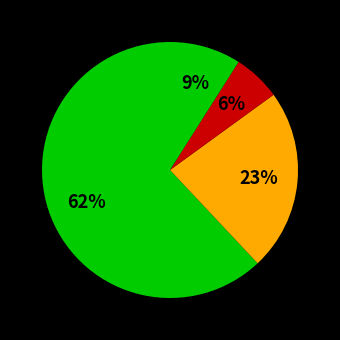

How many slices are in this pie chart?

4